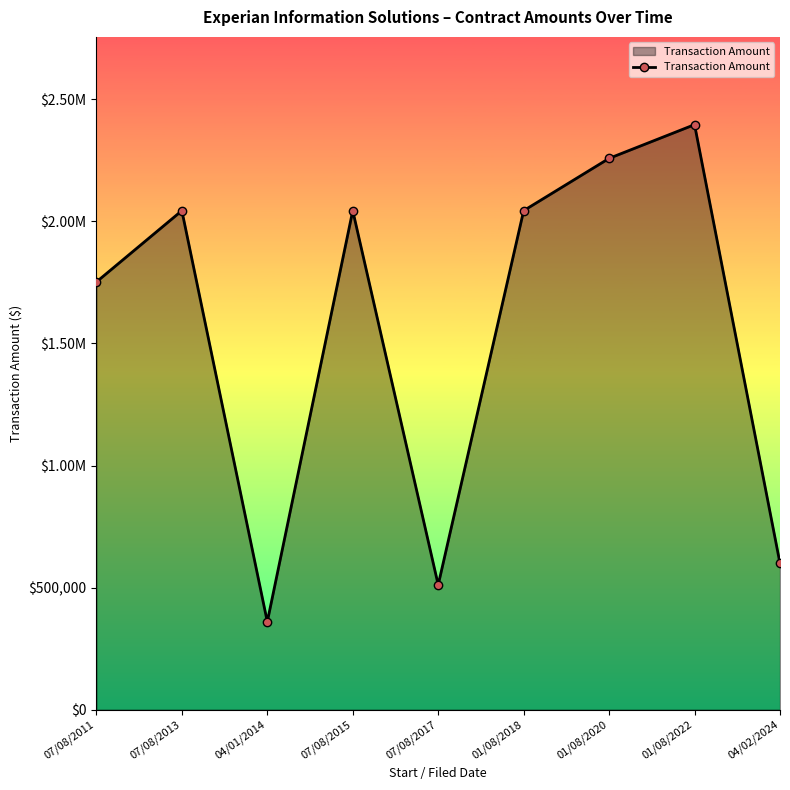

What is the maximum value shown in the chart?

2396381.5